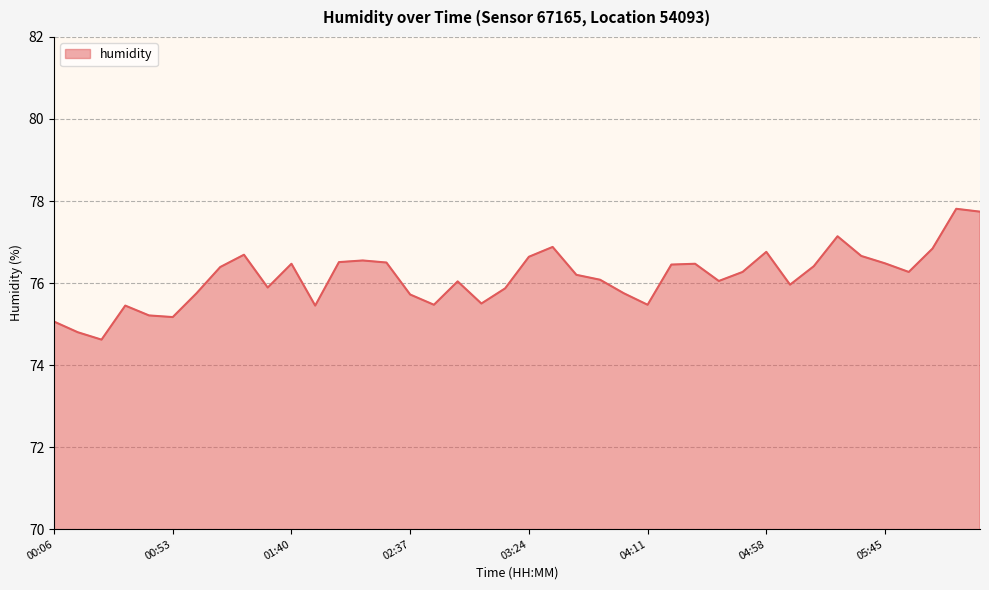

What is the minimum value shown in the chart?

74.6